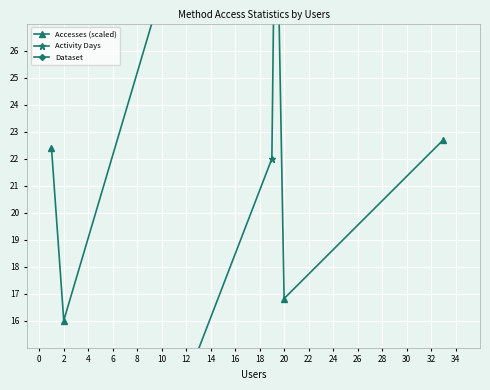

At which label does Activity Days first exceed 22?

20